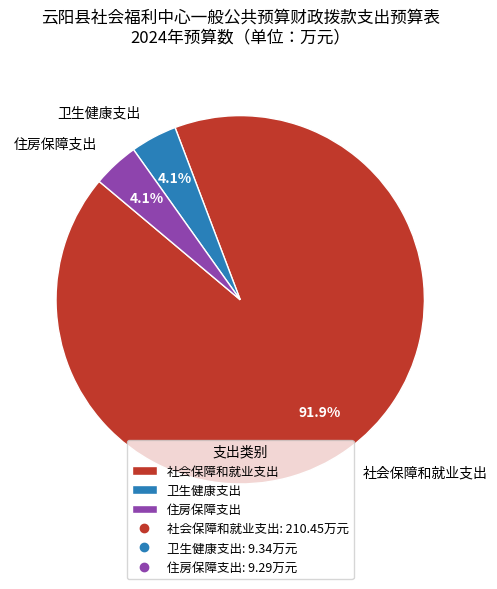

What is the majority slice?

社会保障和就业支出